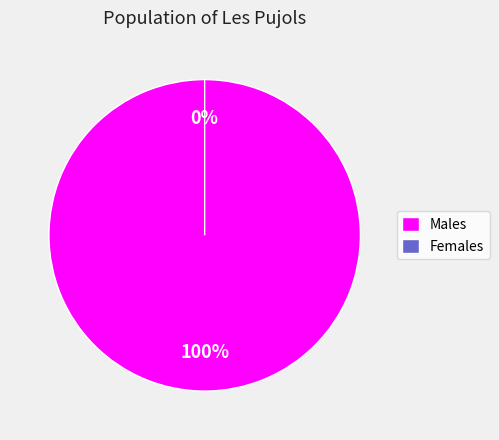

To the nearest percent, what is the combined percentage of Vote and Ticket?

100%